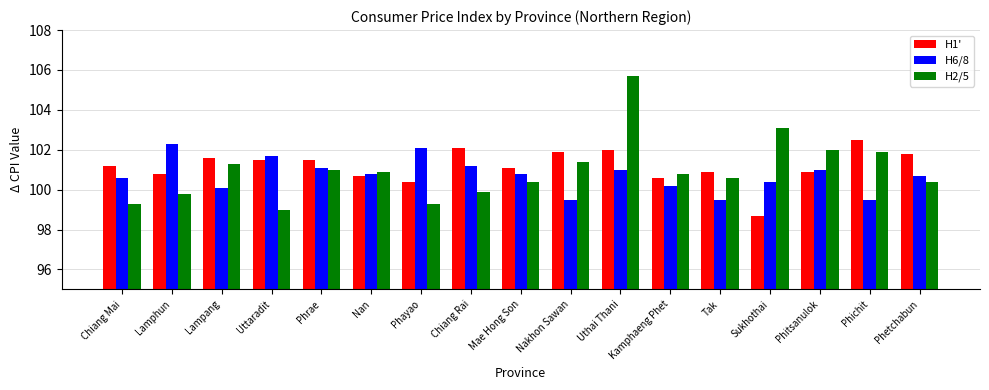

What is the total value across all series at Mae Hong Son?

302.3